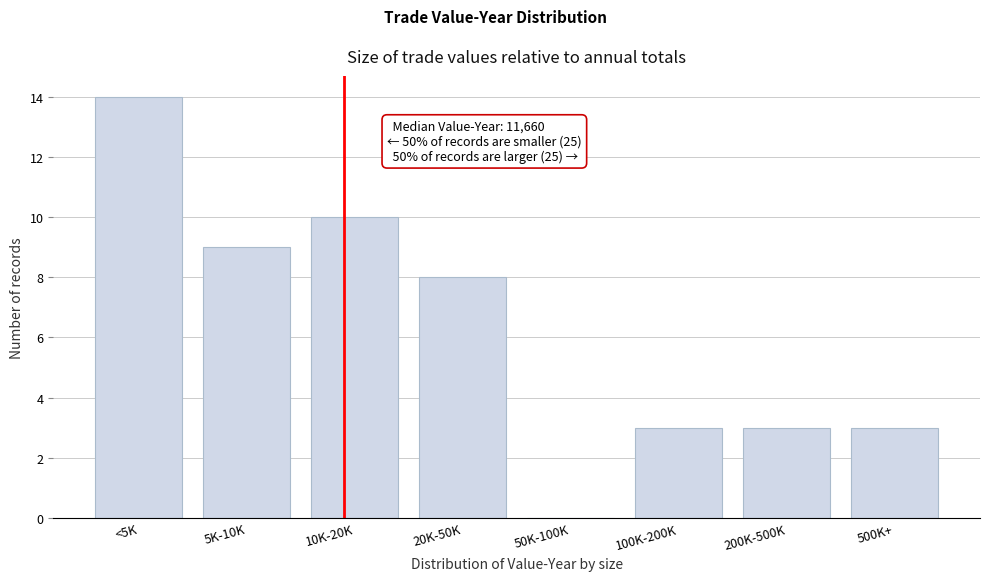

Reading left to right, transcribe all the data shown in this chart.

<5K=14	5K-10K=9	10K-20K=10	20K-50K=8	50K-100K=0	100K-200K=3	200K-500K=3	500K+=3